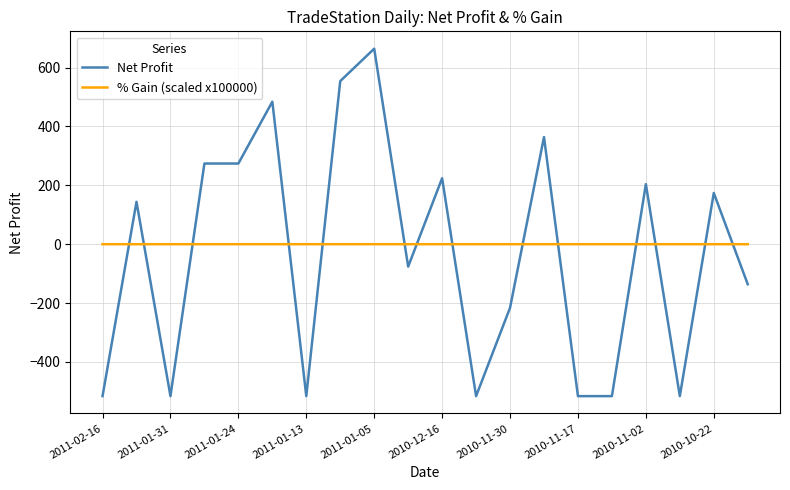

After their last crossing, which series has the higher values: Net Profit or % Gain (scaled x100000)?

% Gain (scaled x100000)